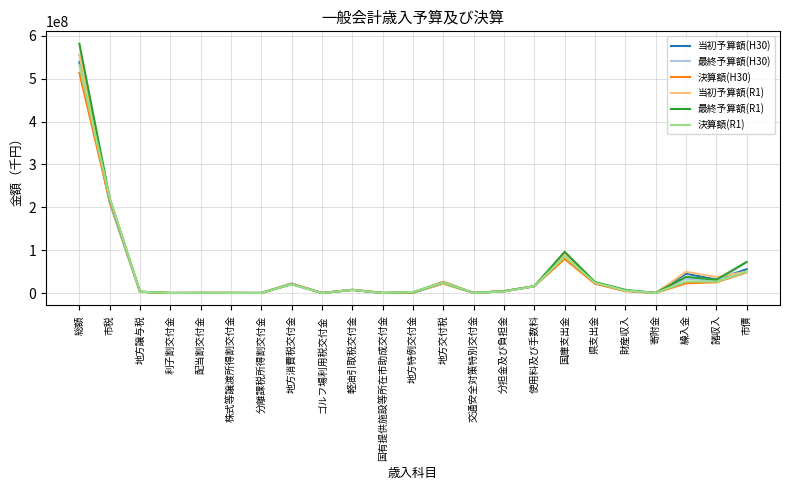

What is the greatest value displayed?

581395795